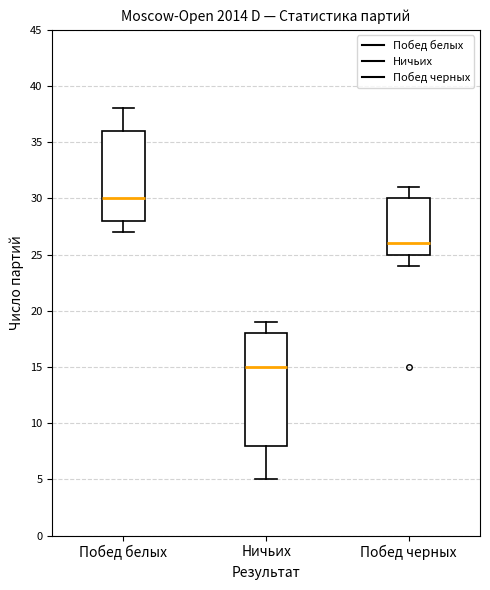

Reading left to right, read every box against the y-axis: the position of its median line, the range the box covers, and the ends of its whiskers. The values are not printed on the chart, so give them approximately, as read against the axis.

Побед белых: median 30, box 28 to 36, whiskers 27 to 38
Ничьих: median 15, box 8 to 18, whiskers 5 to 19
Побед черных: median 26, box 25 to 30, whiskers 24 to 31